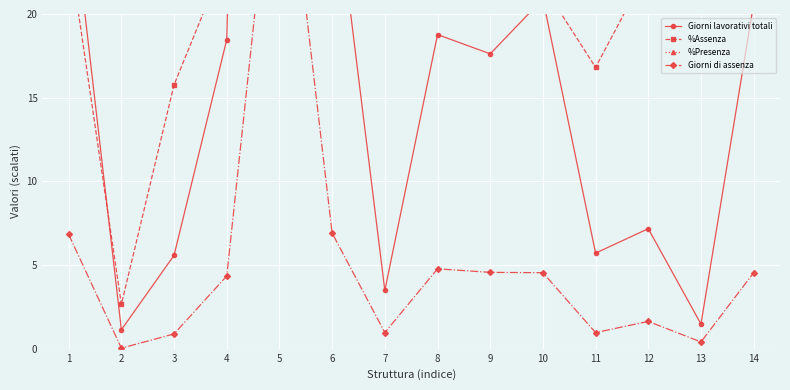

Where do Giorni di assenza and %Assenza first cross each other?

4 and 5